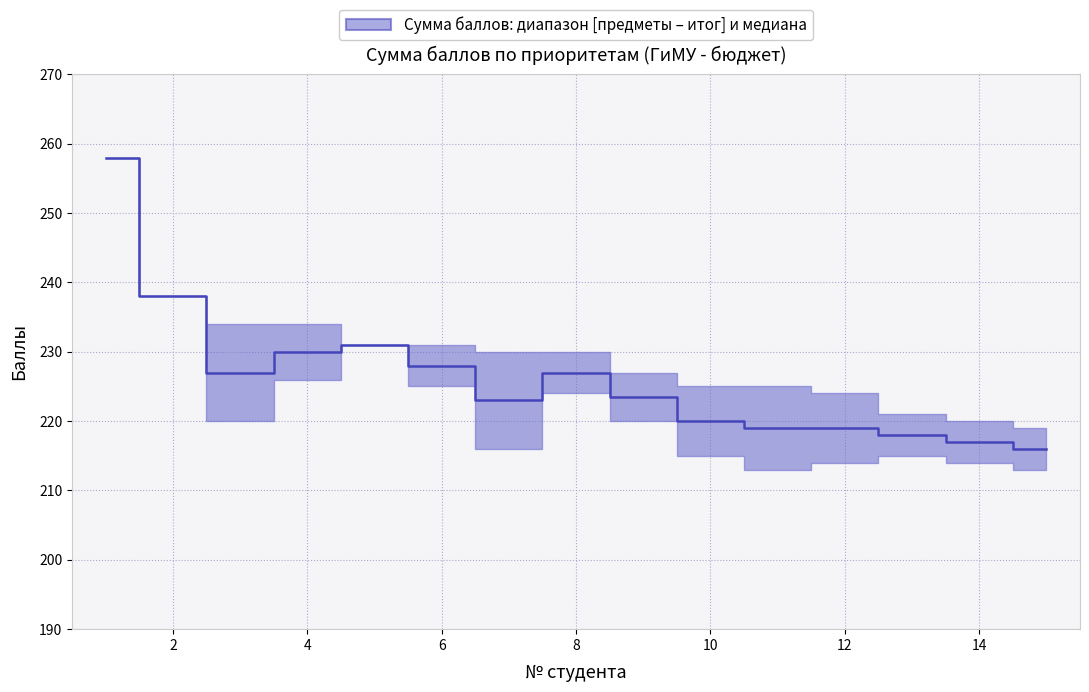

Count the number of data series in this chart.

1